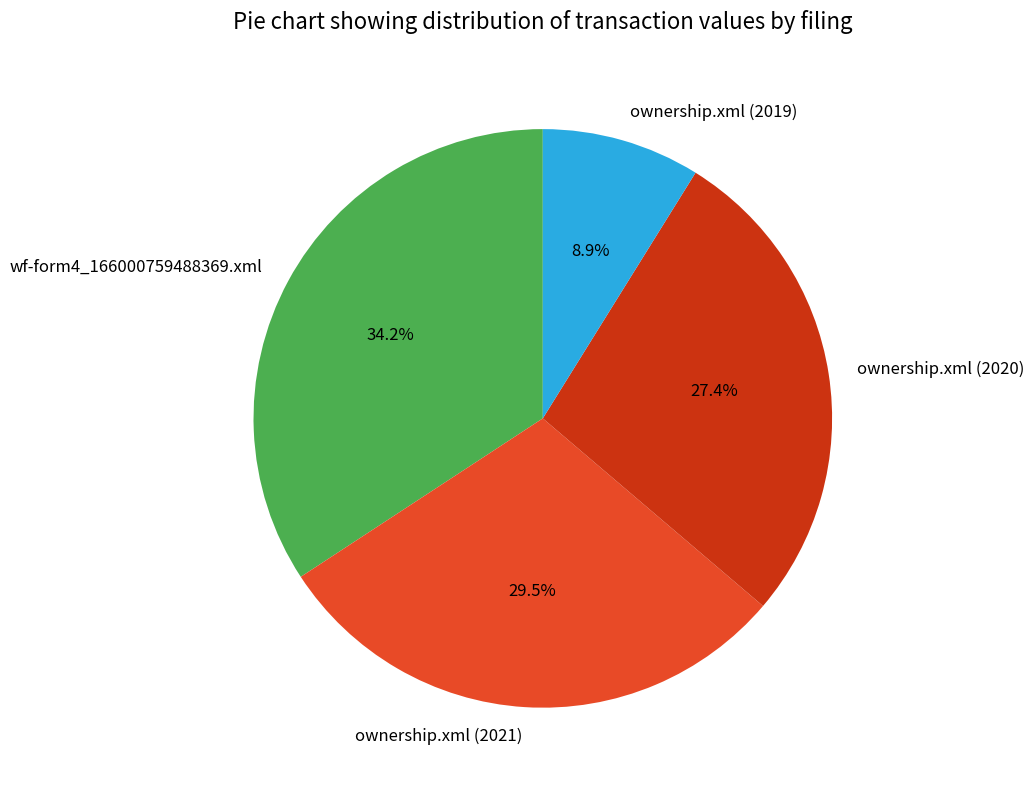

Rank the categories by value from lowest to highest.

ownership.xml (2019), ownership.xml (2020), ownership.xml (2021), wf-form4_166000759488369.xml